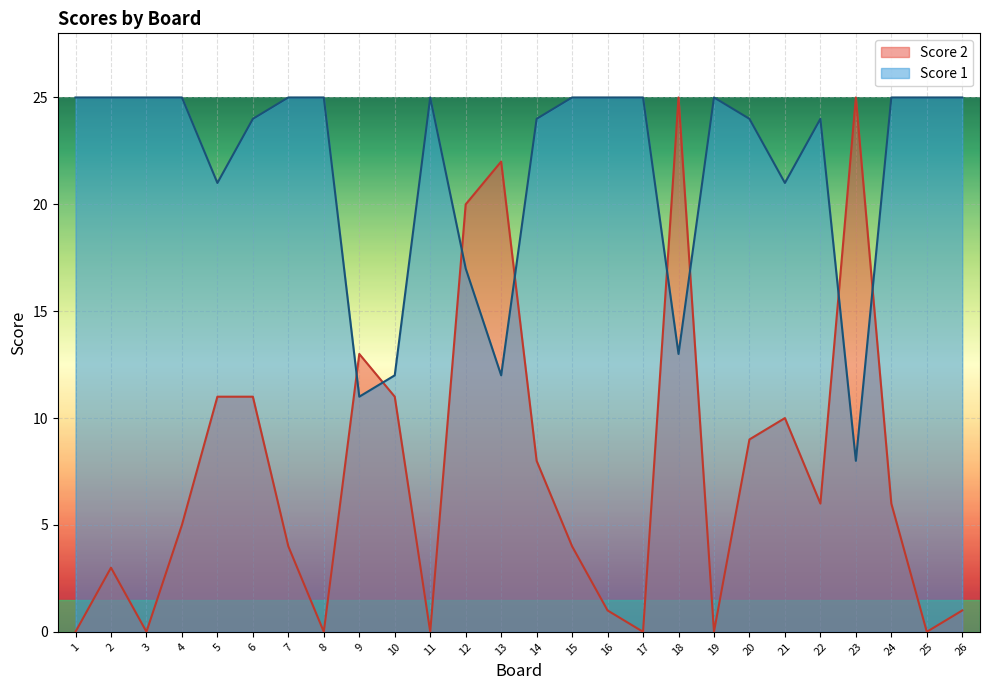

How many interior local valleys does the Score 1 series have?

6